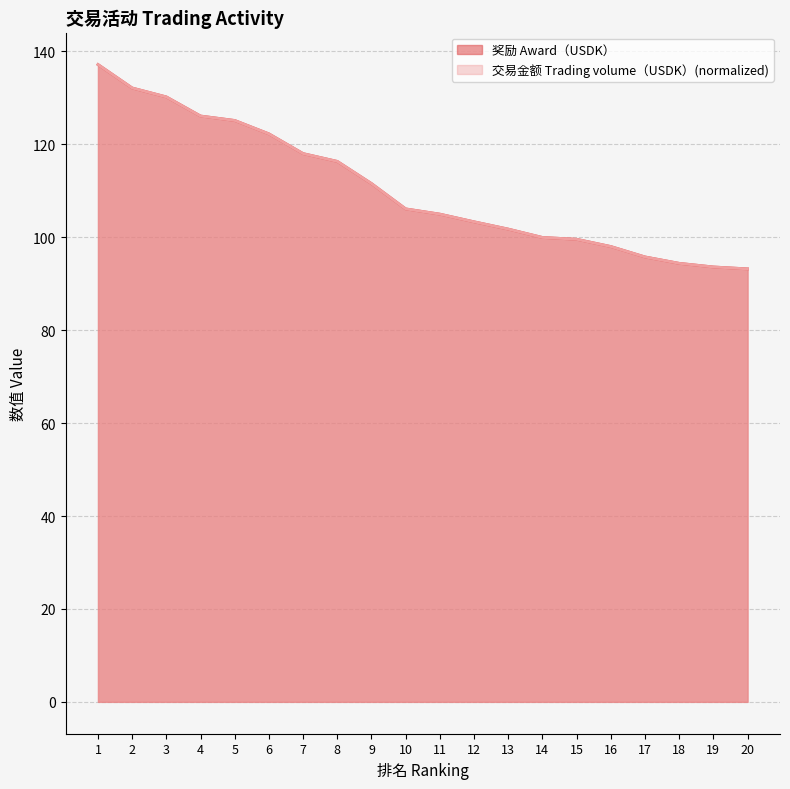

What is the difference between the maximum and minimum values in the 奖励 Award（USDK） series?

44.0